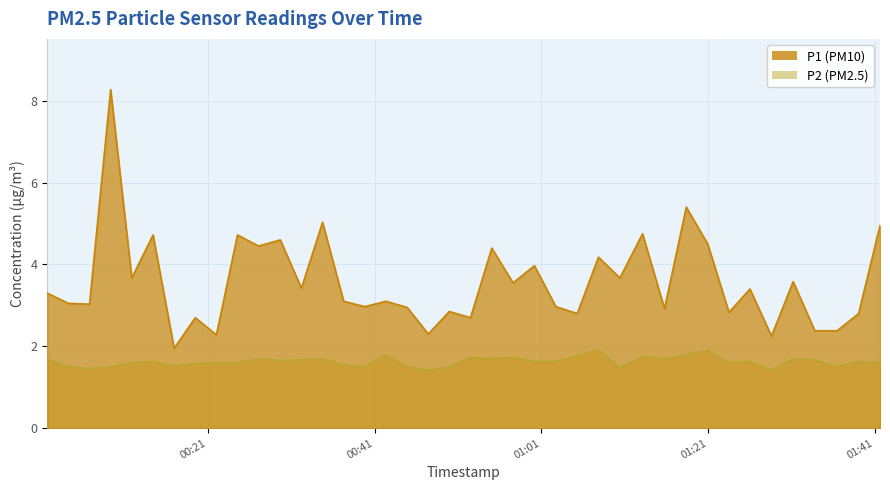

What is the label of the 23rd point from the right?

2023-08-07T00:44:54